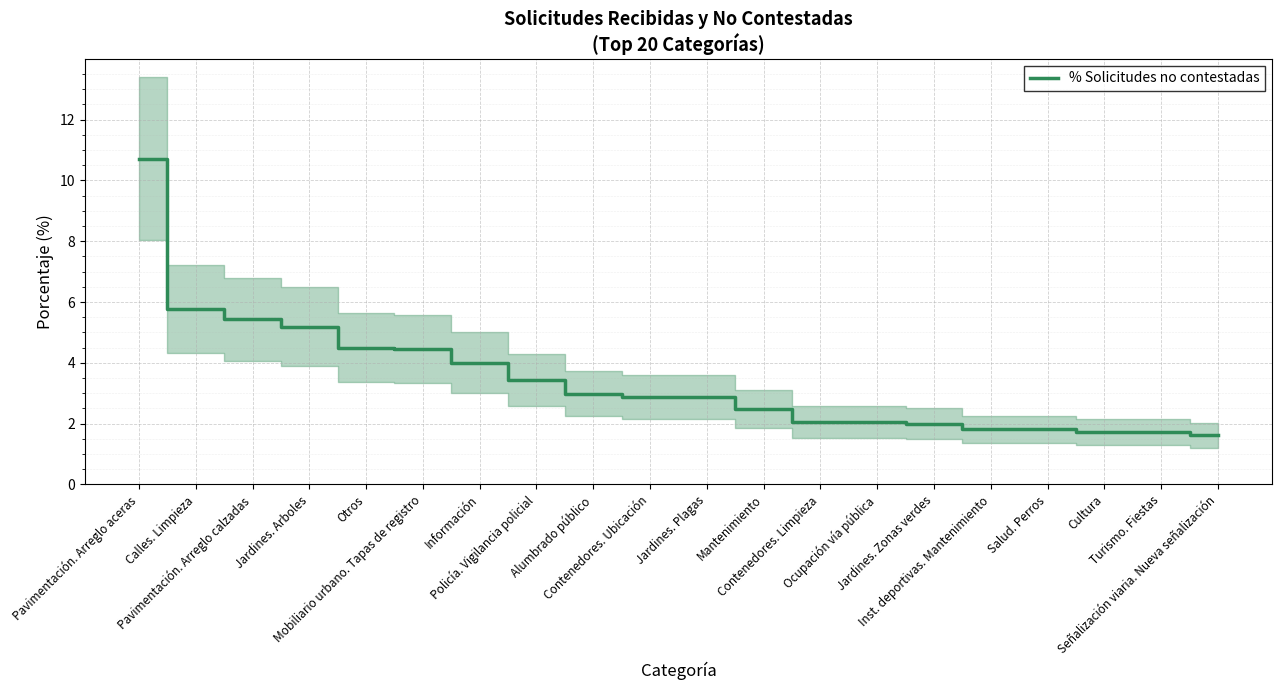

The value at Información is 4.0. True or false?

True